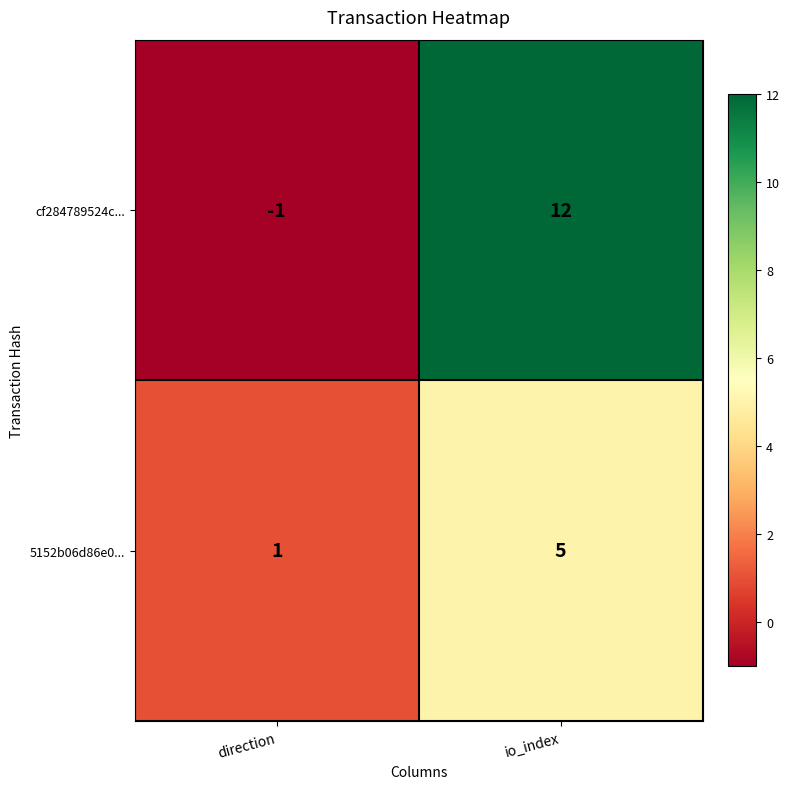

Rank the series at direction from lowest to highest value.

cf284789524c..., 5152b06d86e0...